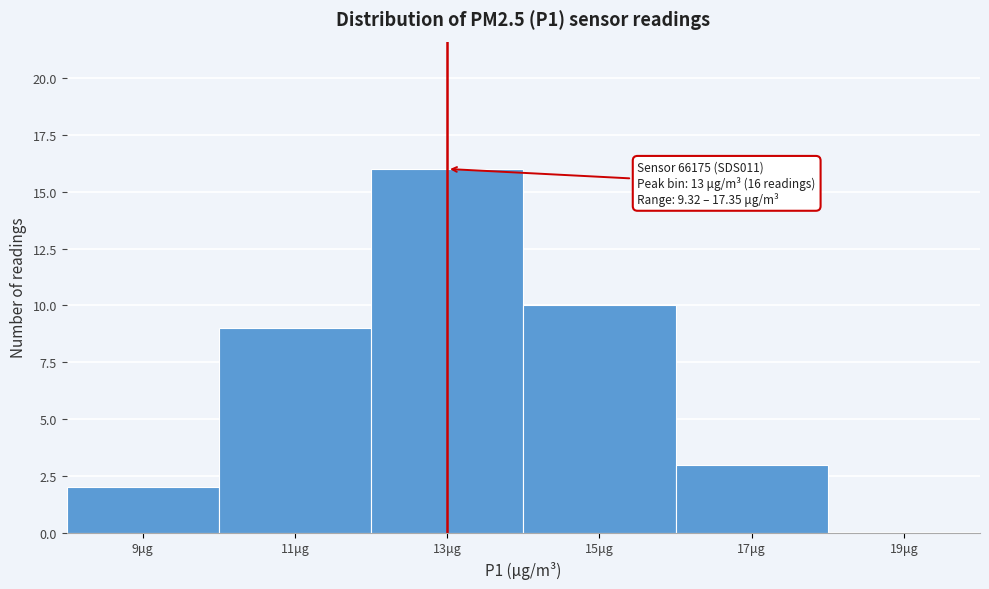

Over which range of the x-axis is the bar tallest?

12 to 14